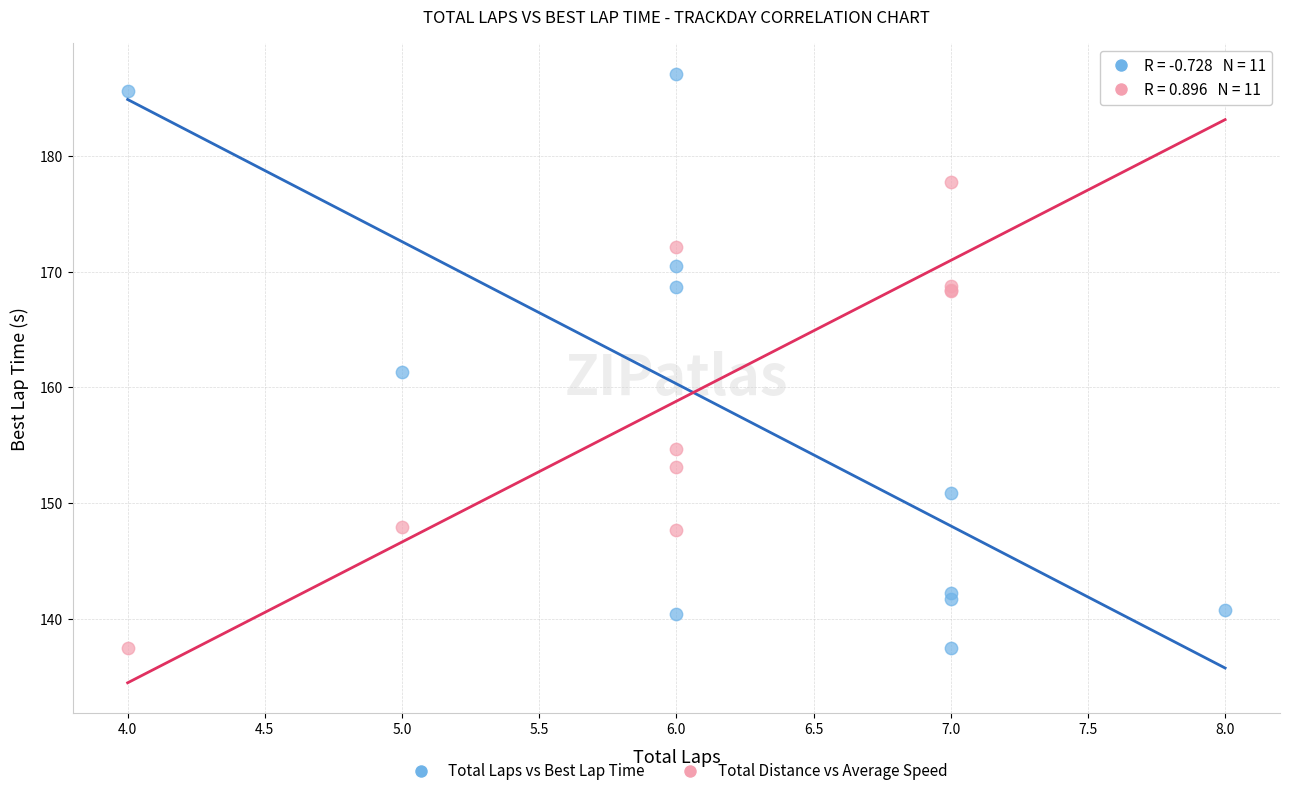

What is the X range (max minus min) for the scatter plot?

4.0